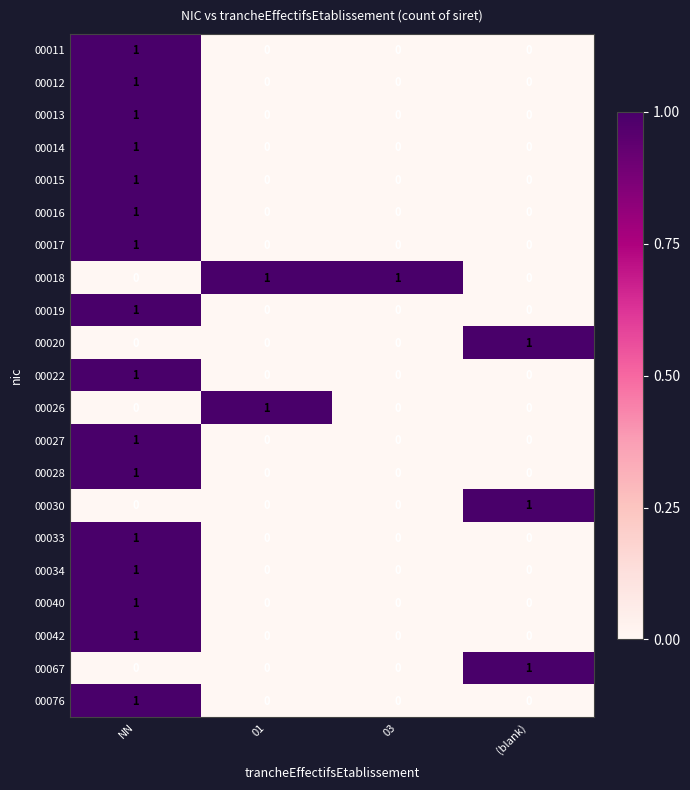

Count the 00011 values in the range 0 to 1.

4